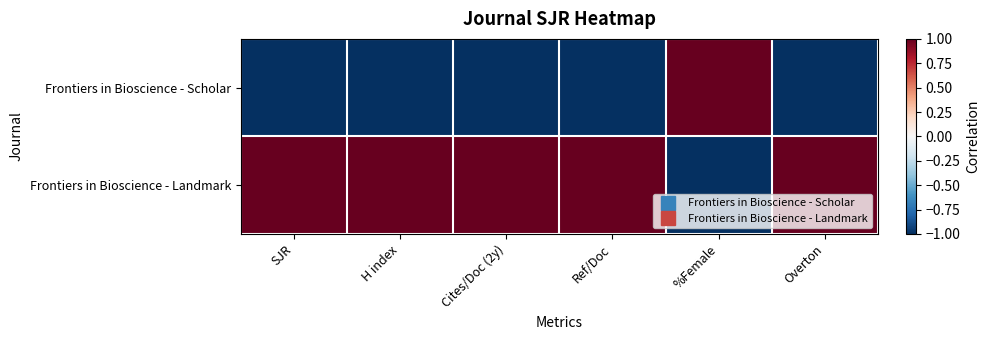

Which category has the highest value across all series?

%Female